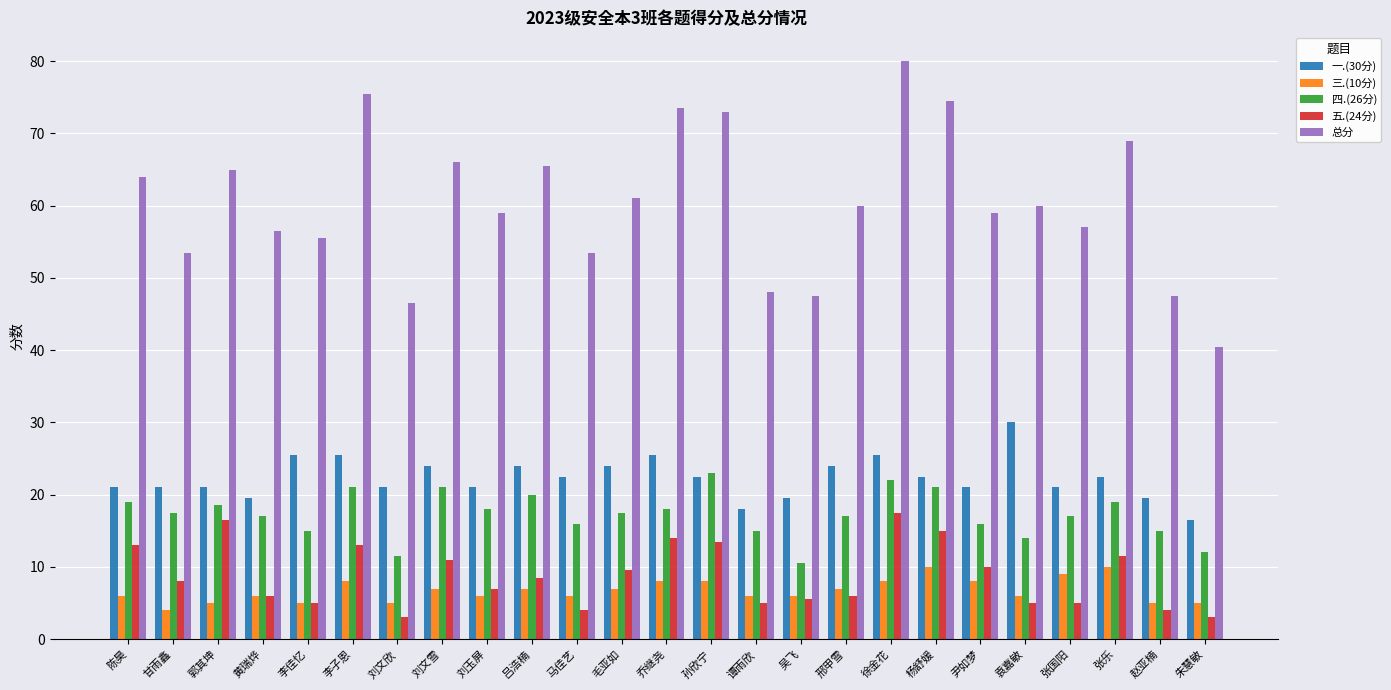

What is the smallest value displayed?

3.0